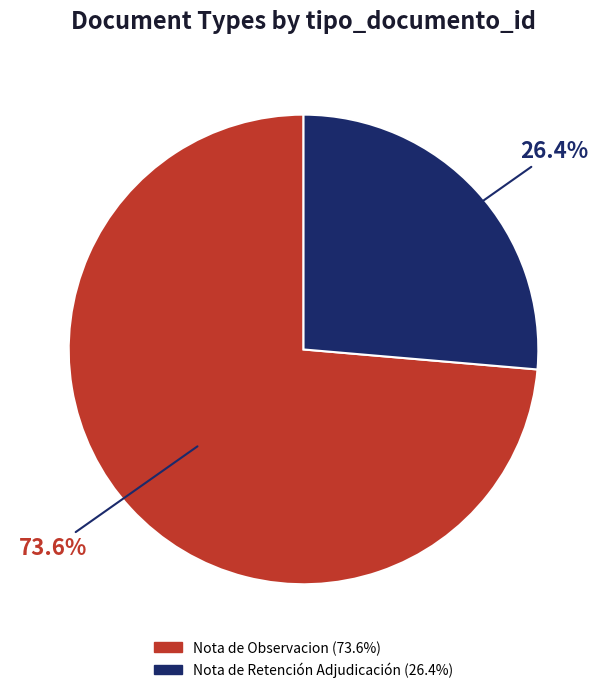

What is the smallest slice in the pie chart?

Nota de Retención Adjudicación